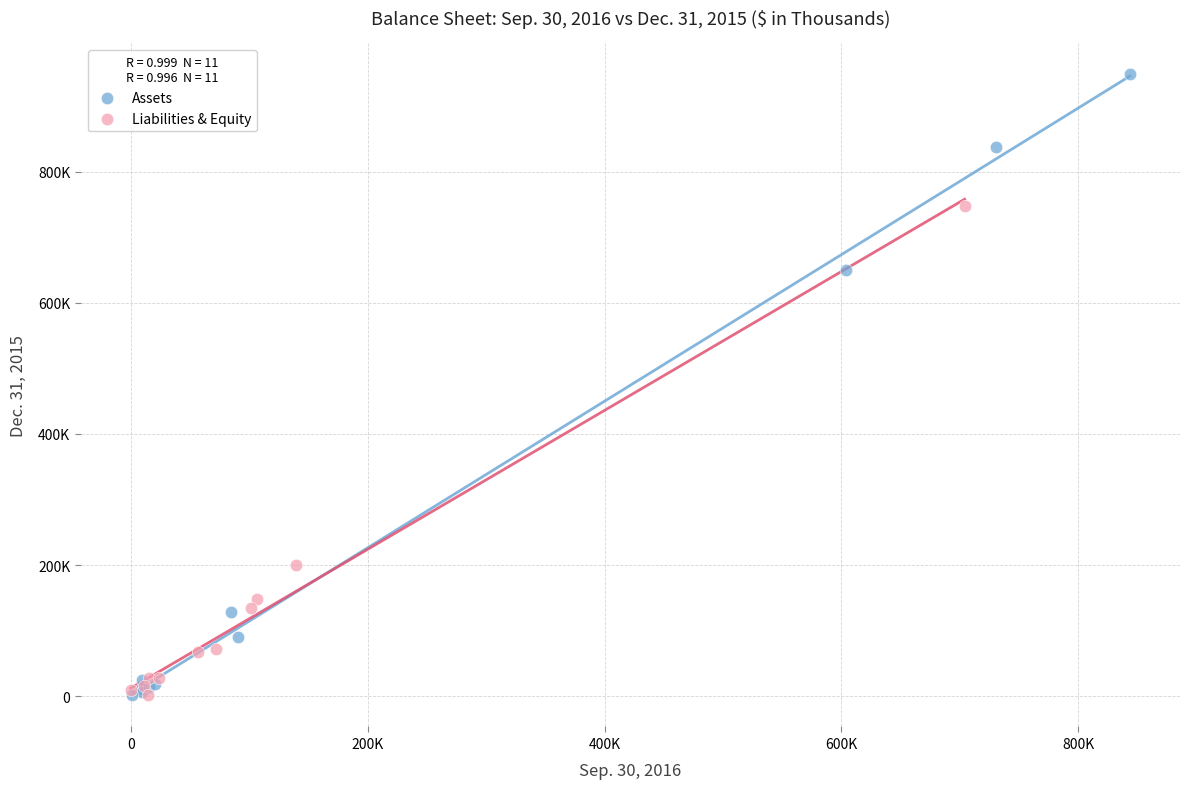

What are all the series names shown in the legend?

Assets, Liabilities & Equity